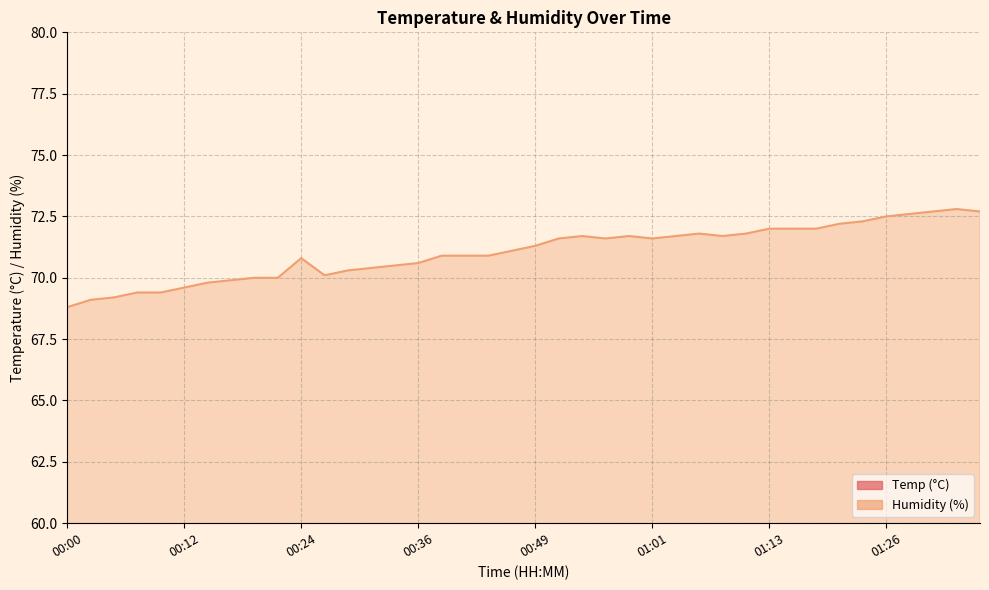

Rank the series at 00:09 from lowest to highest value.

Temp, Humidity